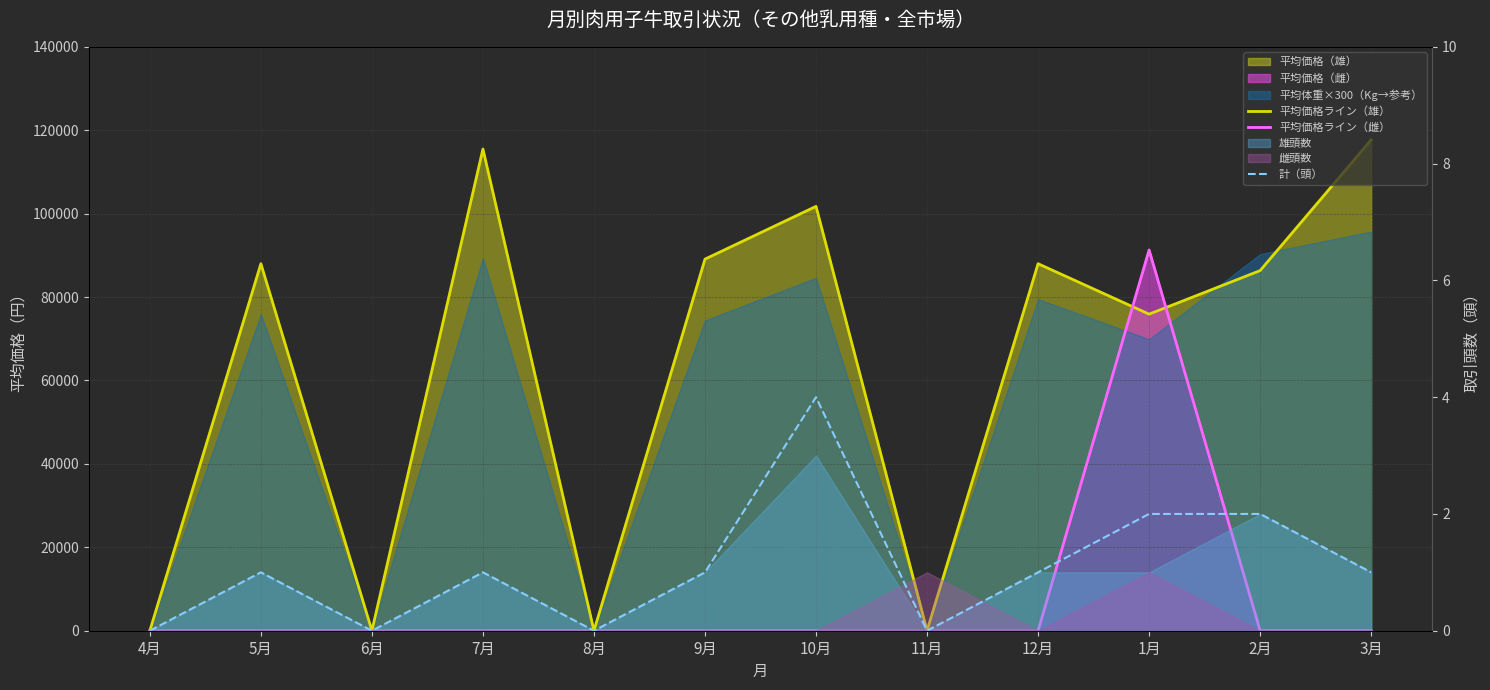

At which label does 計（頭） reach its minimum?

4月